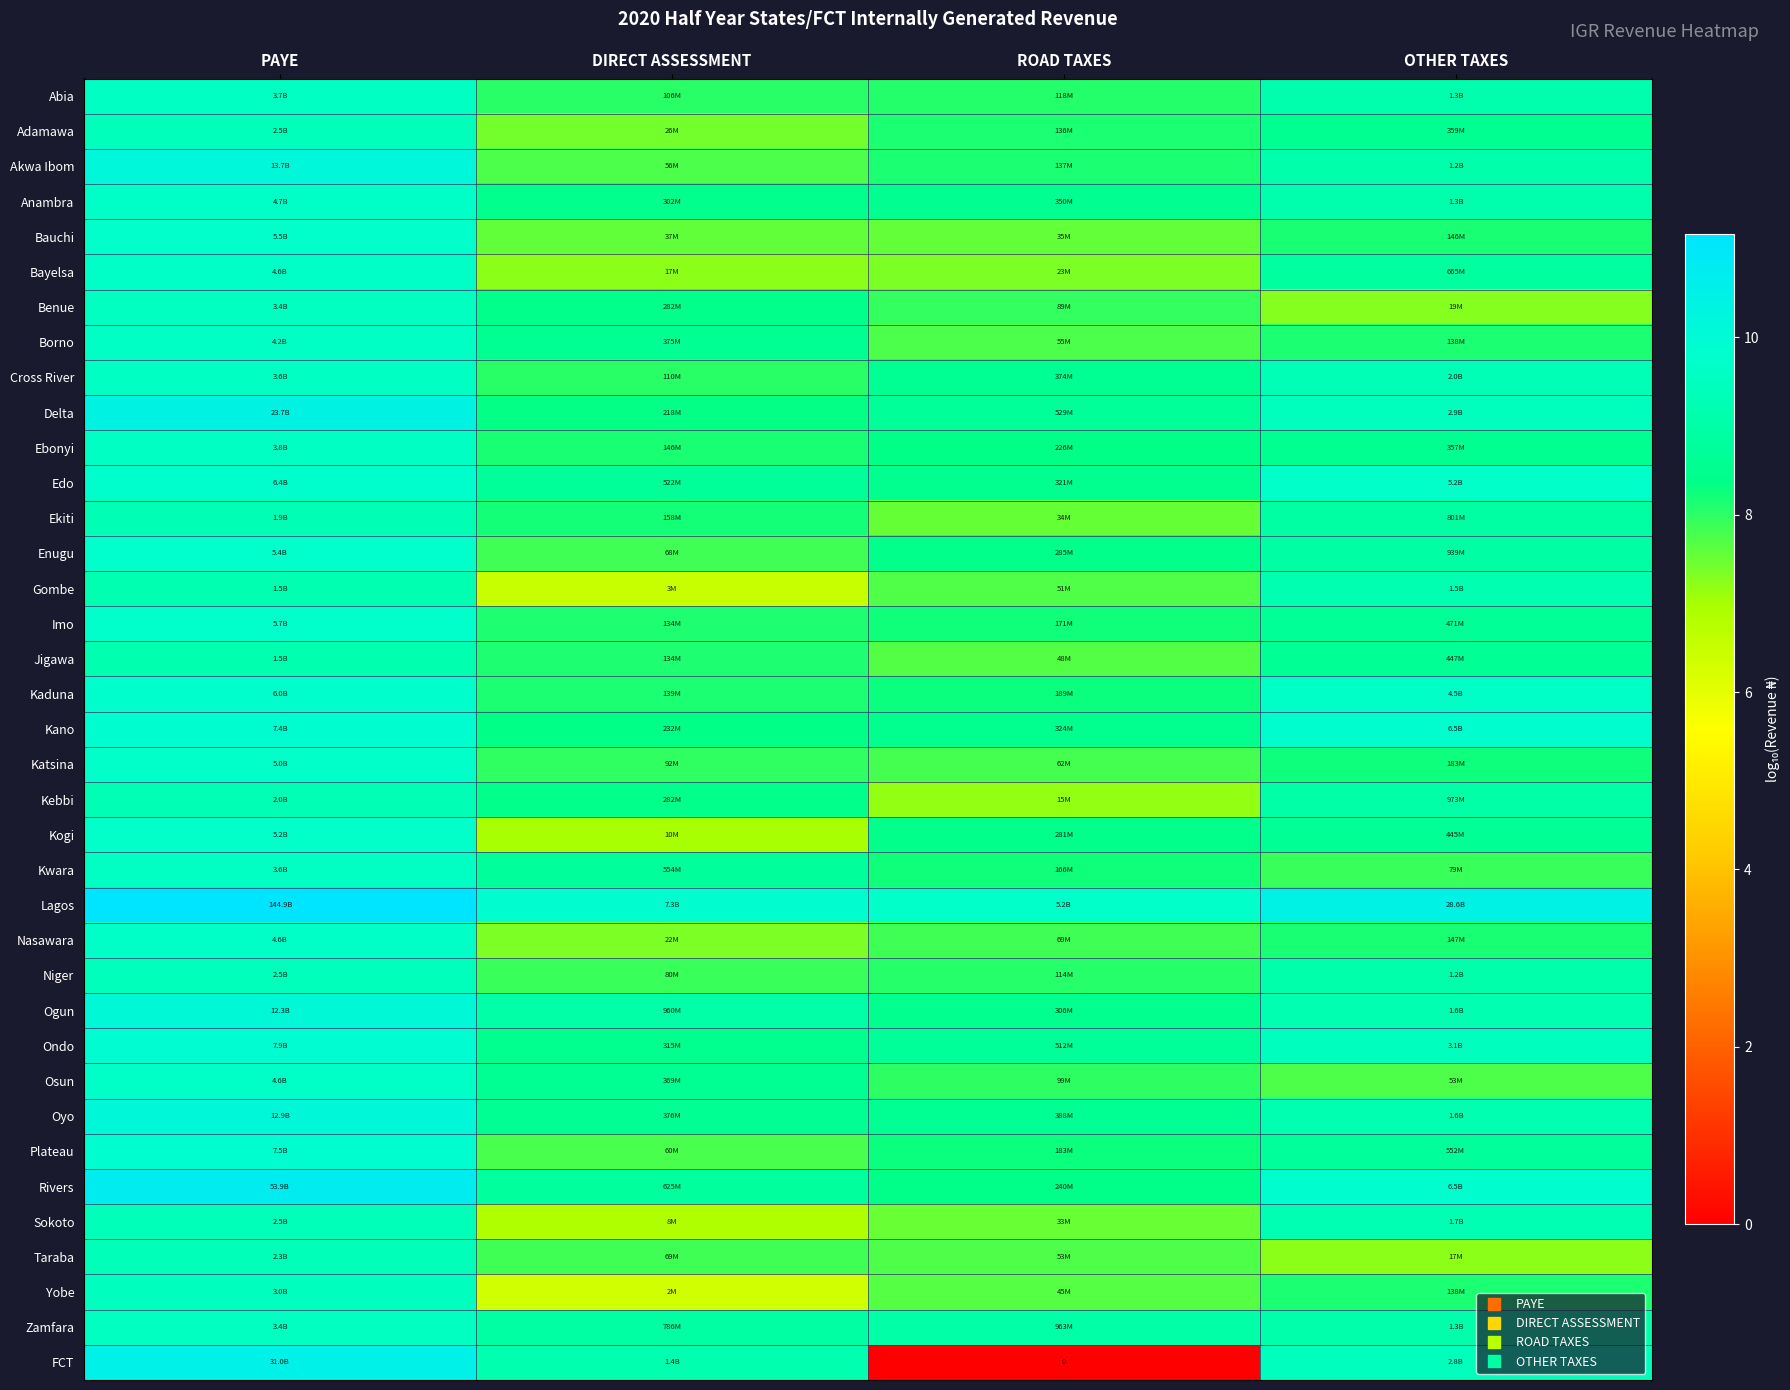

Read the Kwara value at DIRECT ASSESSMENT.

8.7